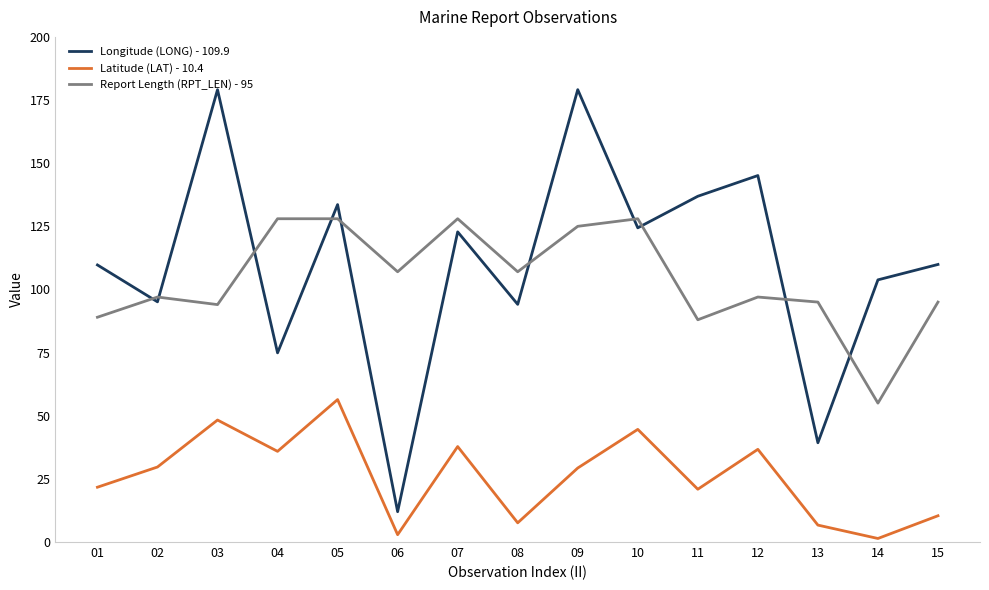

What is the sum of all Longitude (LONG) - 109.9 values?

1659.8